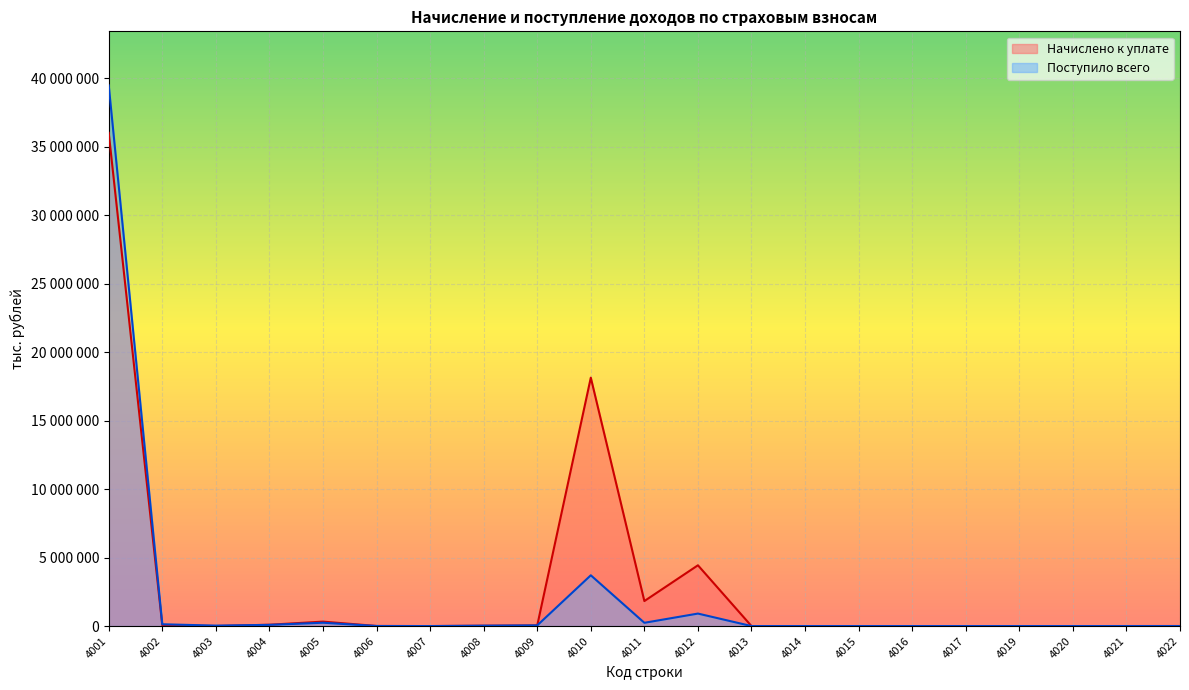

Which series changed the most between 4007 and 4015?

Начислено к уплате